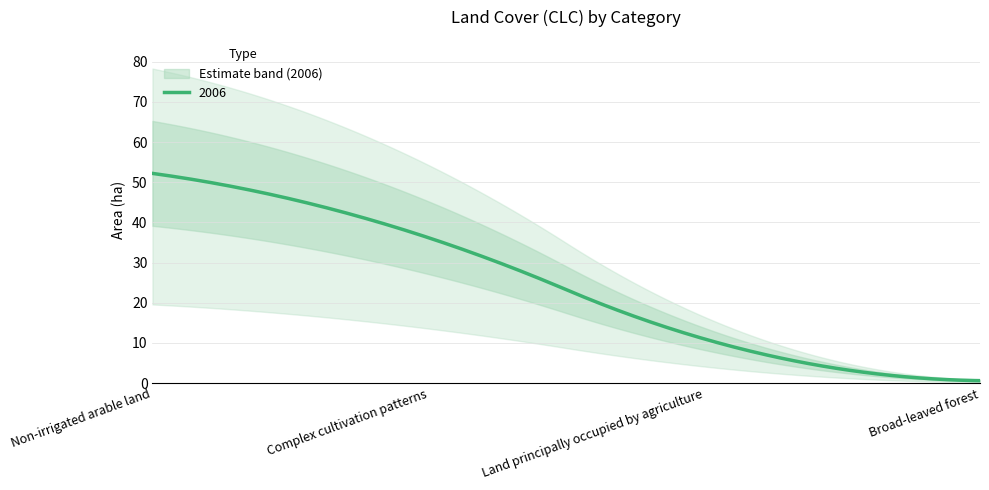

Does the chart have visible grid lines?

Yes